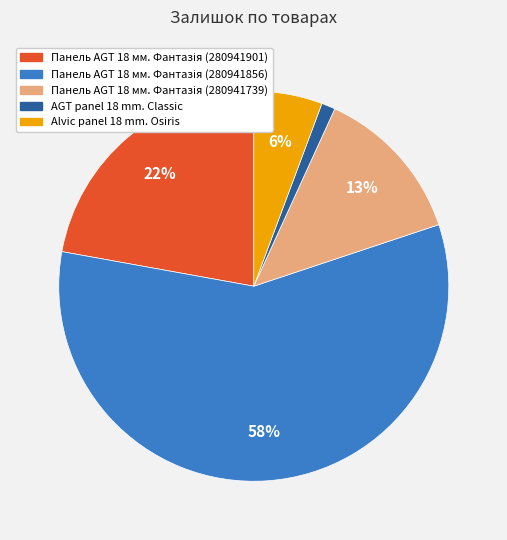

To the nearest percent, what is the average slice percentage?

20%